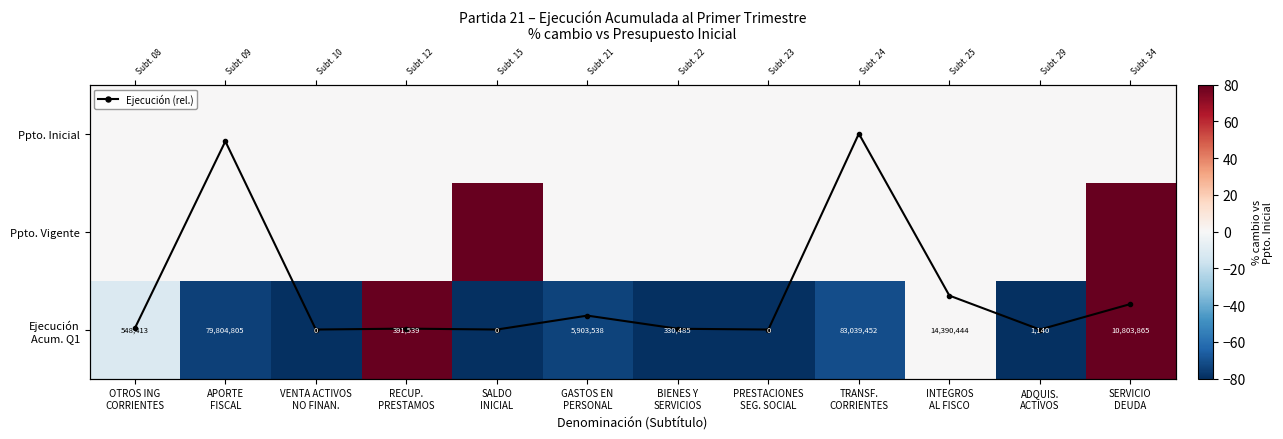

Is it true that Ejecución (rel.) equals 1.2 at VENTA ACTIVOS
NO FINAN.?

False